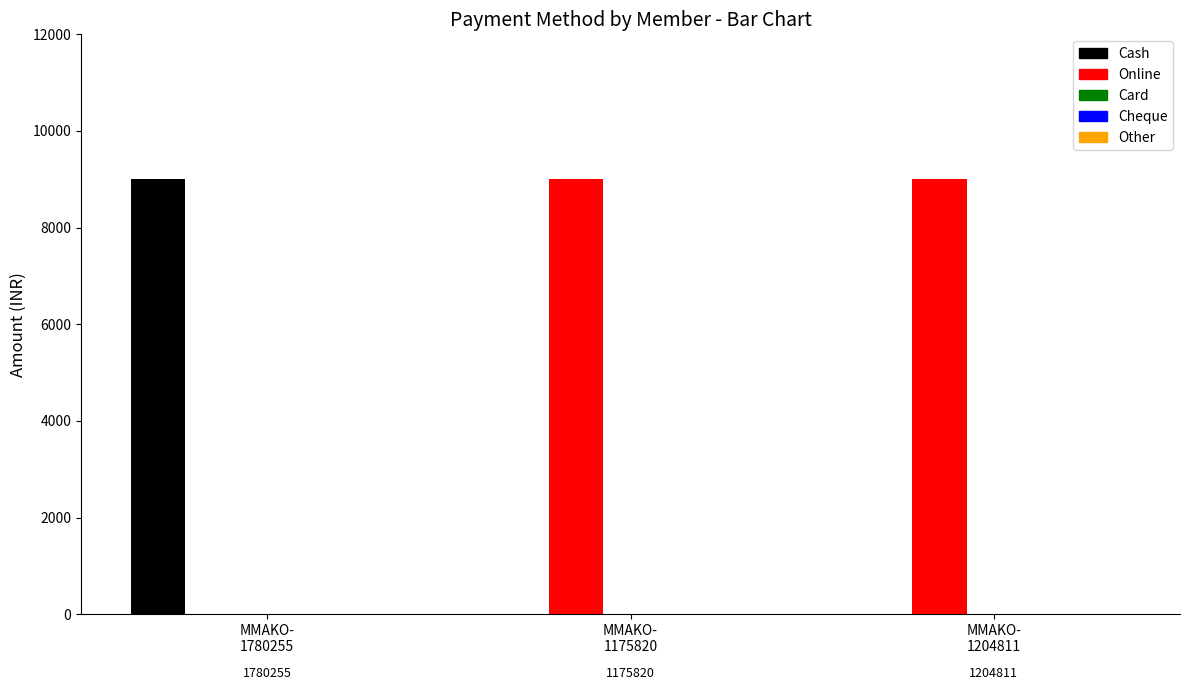

Which series has the largest total across all categories?

Online